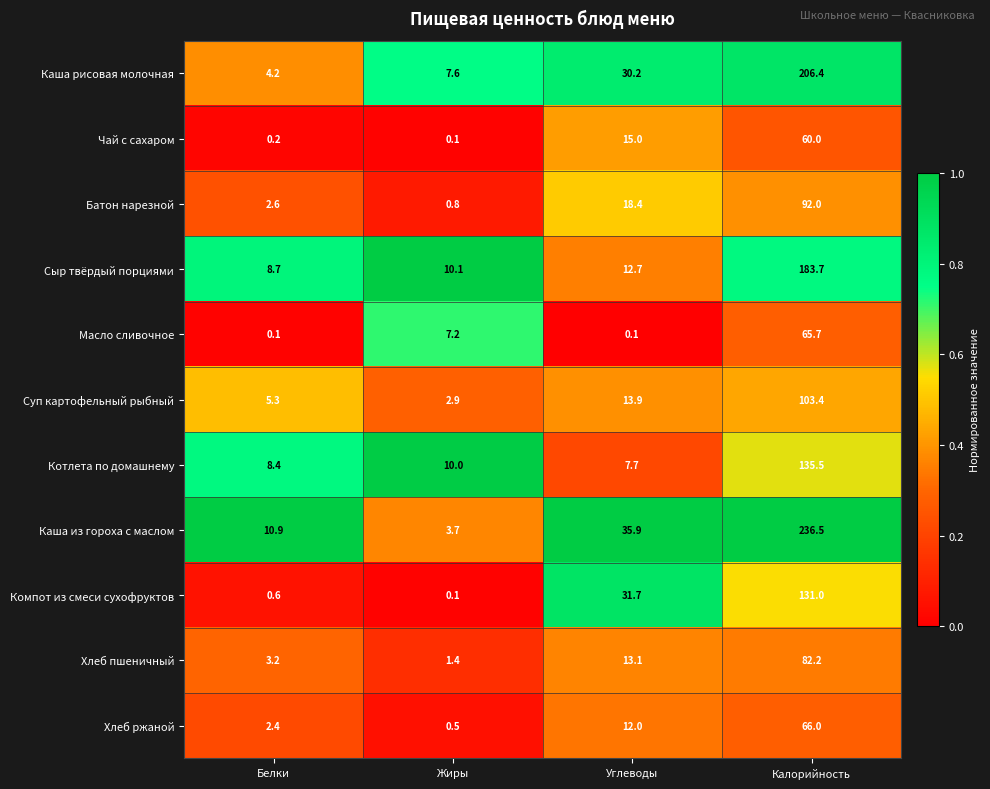

Which series changed the most between Белки and Жиры?

Каша из гороха с маслом